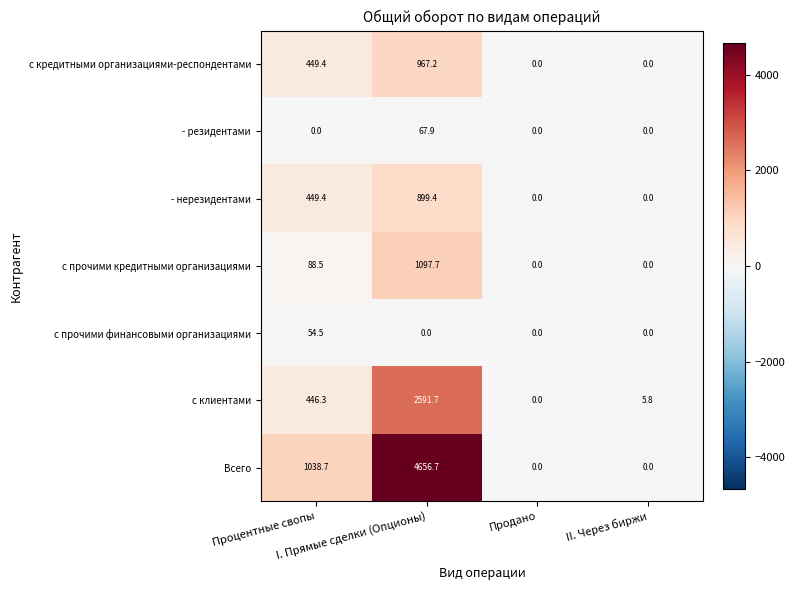

What is the average value of the - нерезидентами series?

337.2